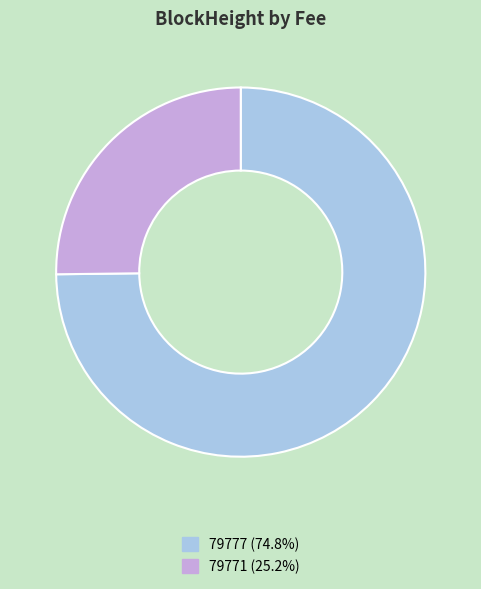

Which slice is the largest?

79777